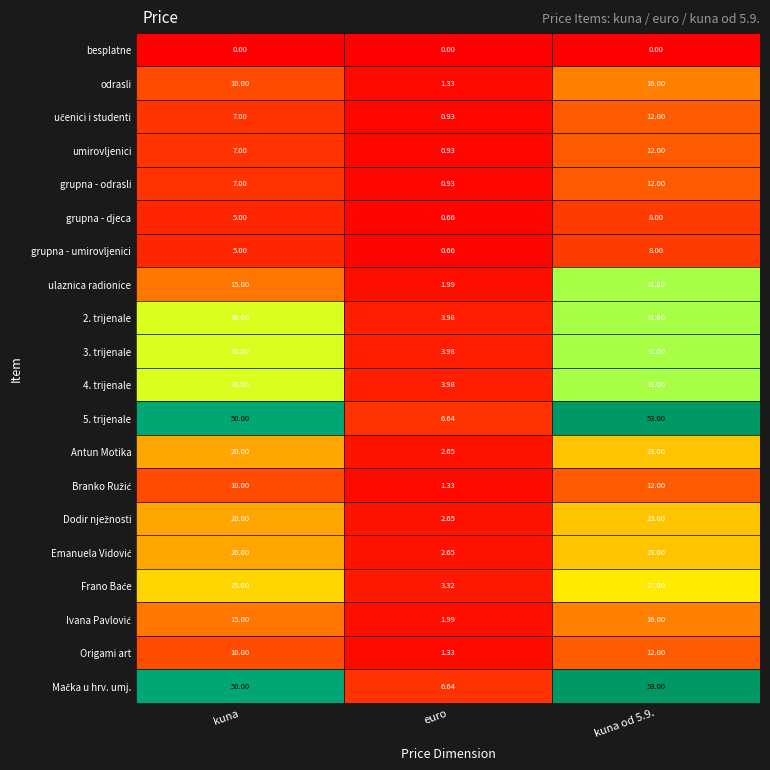

Where is 3. trijenale nearest to the value 17?

kuna